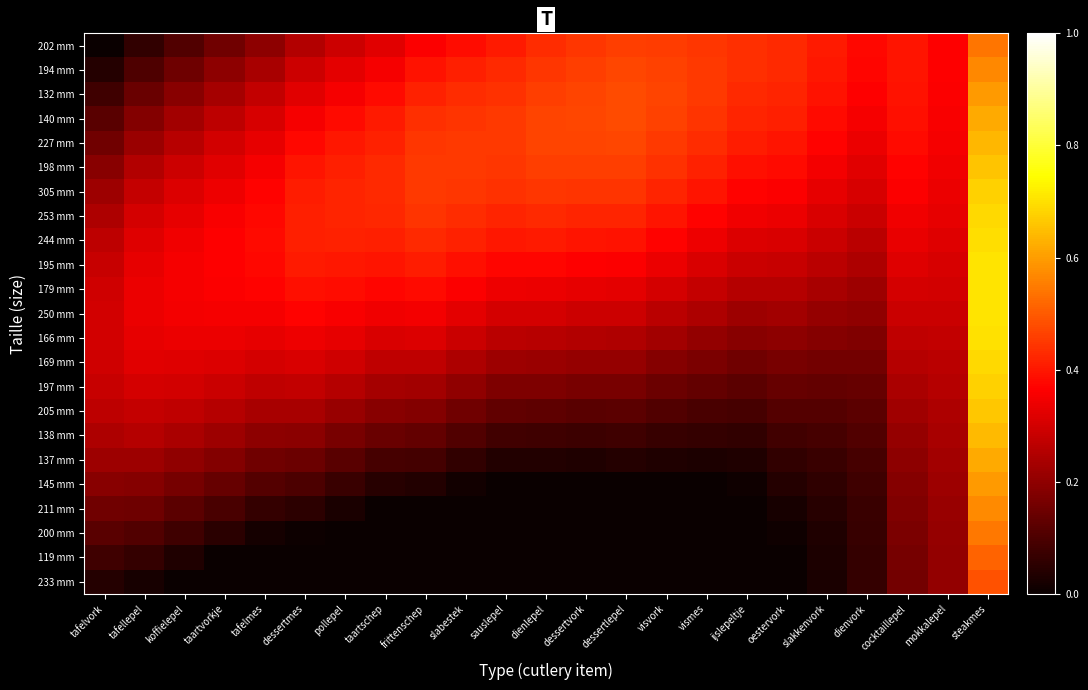

Between taartschep and steakmes, which series saw the biggest shift?

211 mm